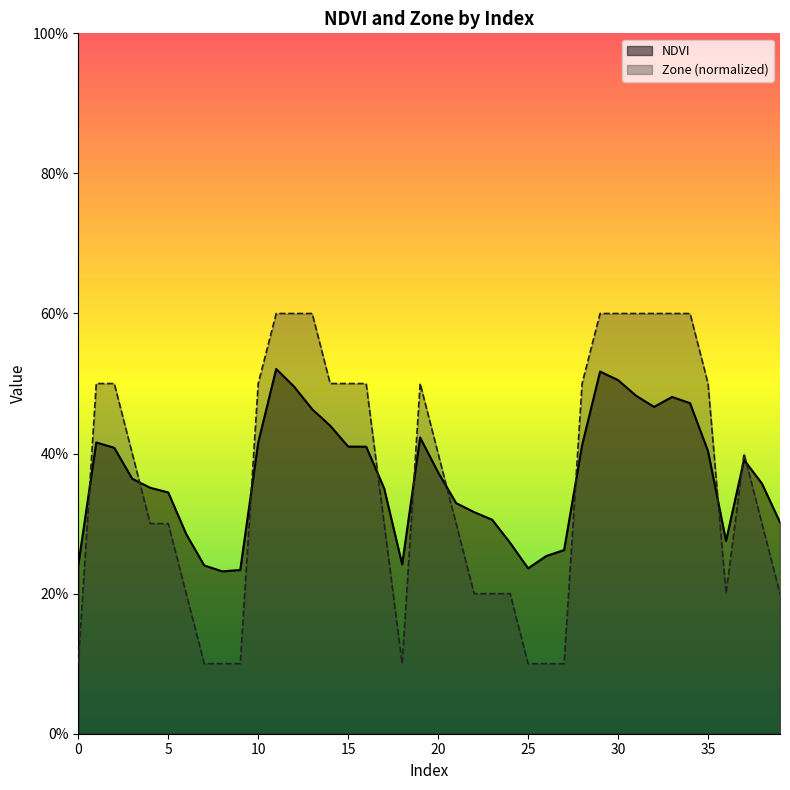

Which category has the highest value in the NDVI series?

11